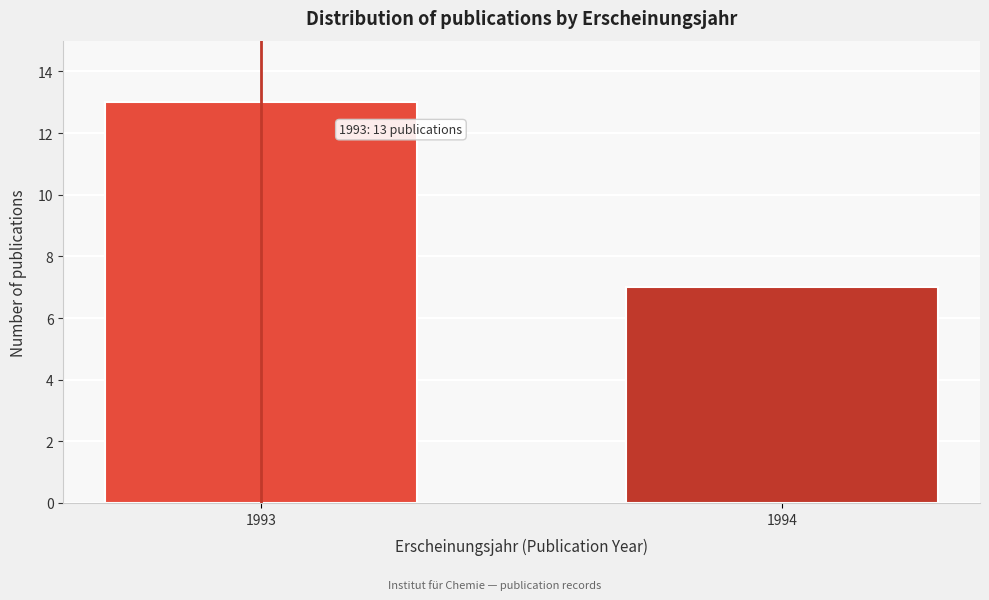

Reading right to left, extract all data points from this chart.

1994=7	1993=13